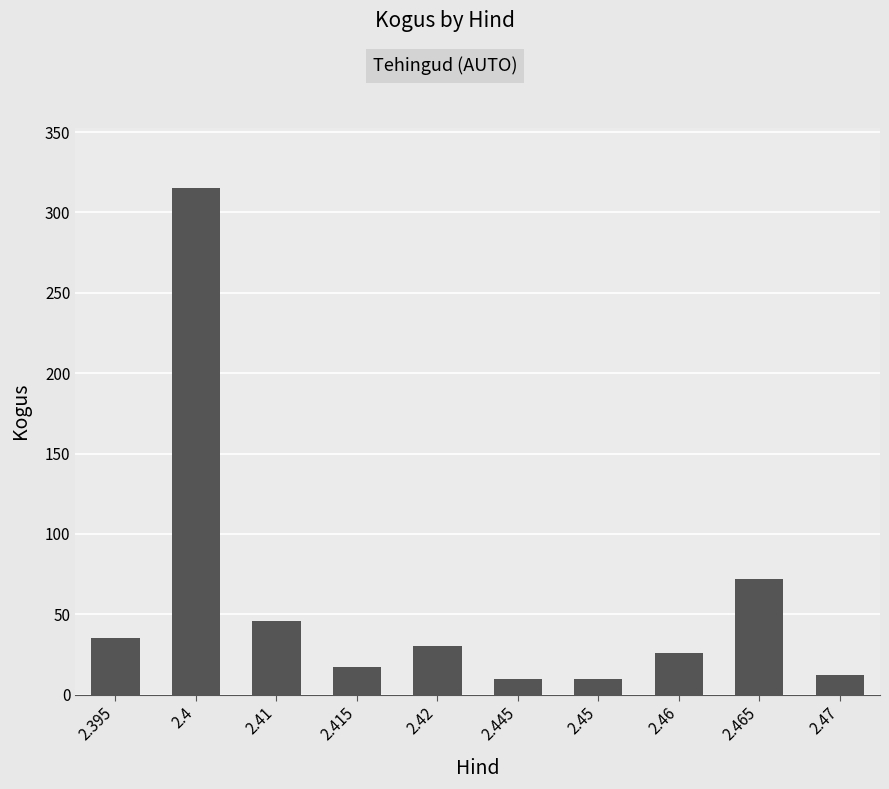

True or false: the data shows 10 at 2.445.

True